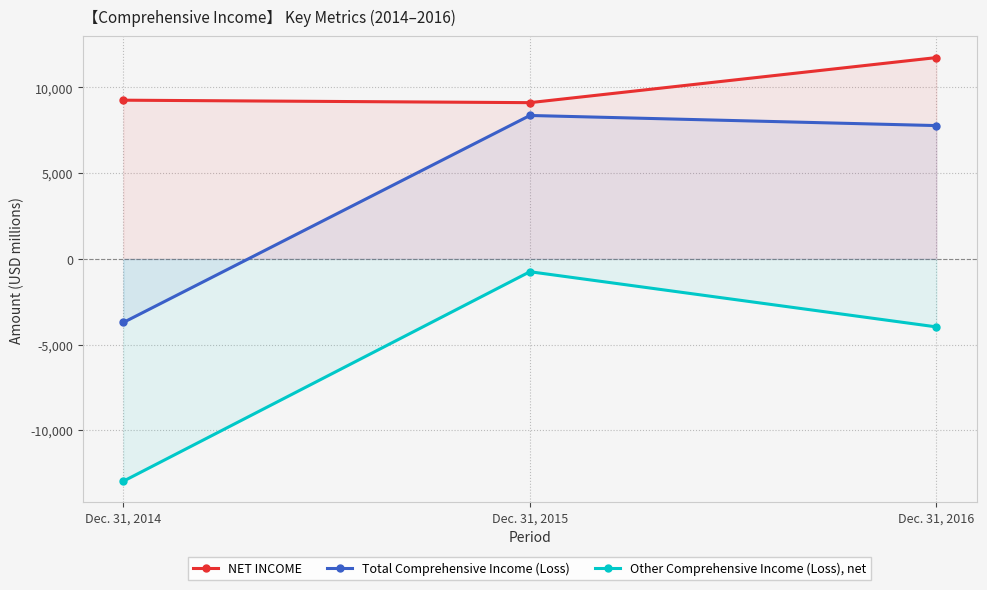

What is the smallest value displayed?

-12969